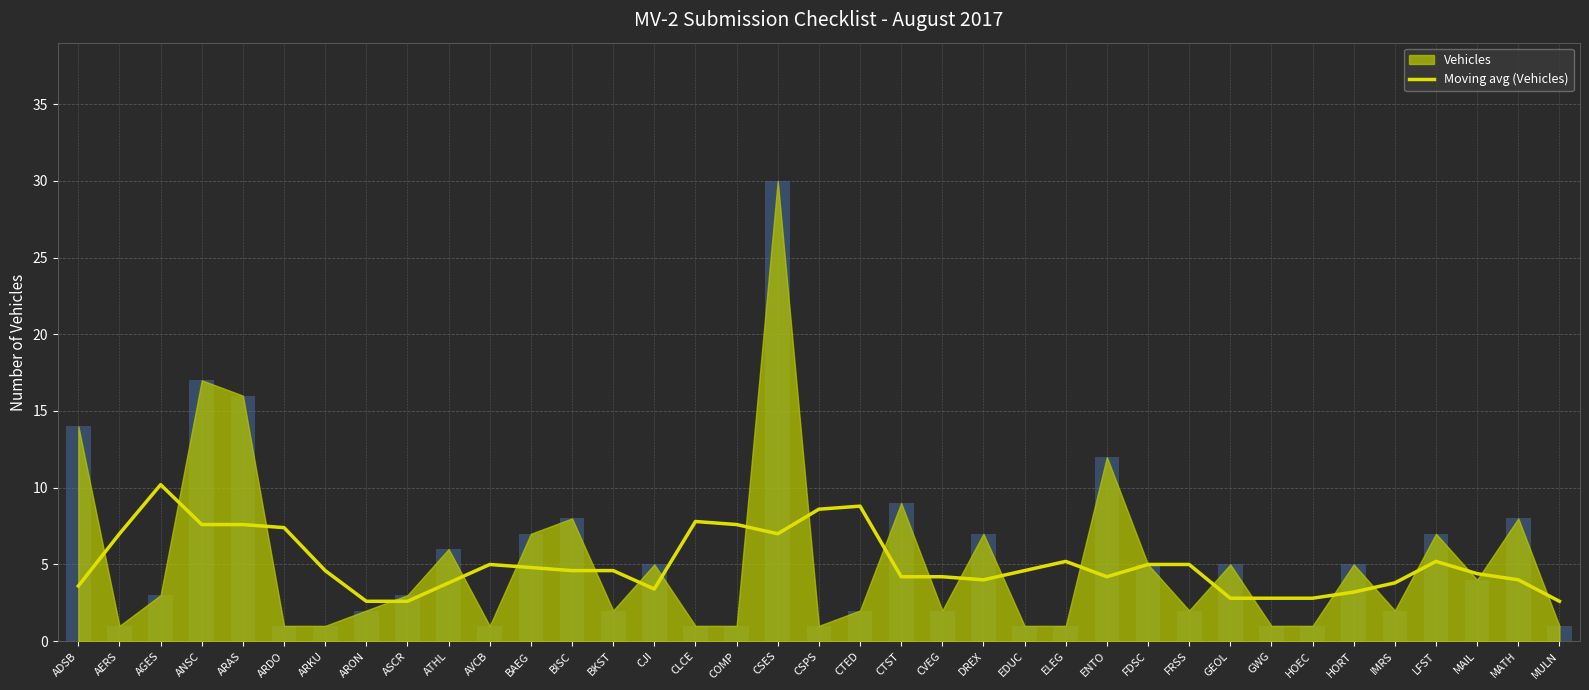

Does the chart contain any negative values?

No